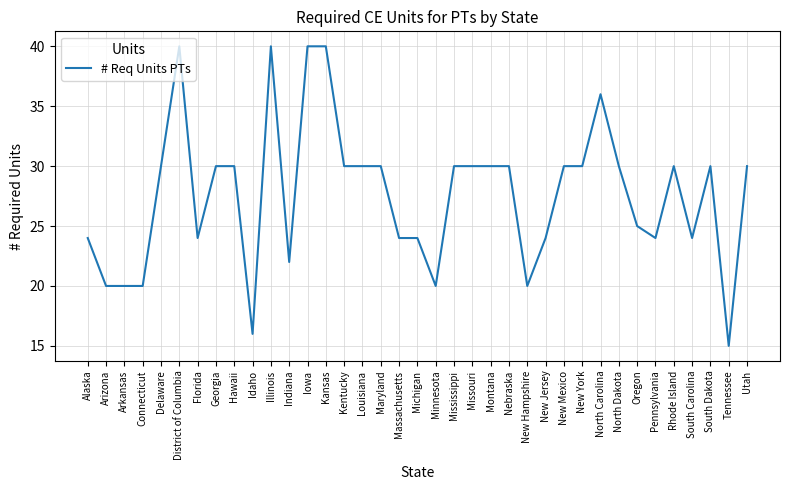

Which category has the lowest value across all series?

Tennessee